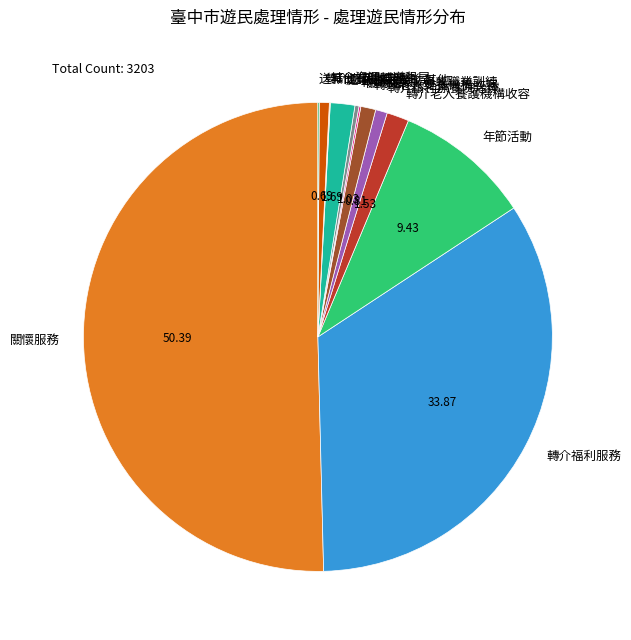

Do 轉介精神療養院治療 and 處理遊民情形-其他 together represent more than half of the pie?

No